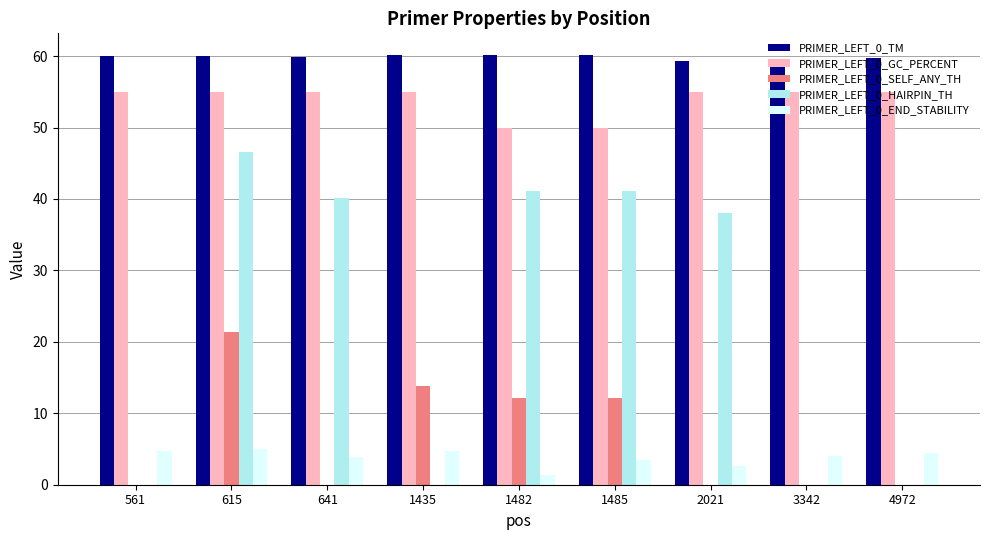

What is the maximum value for PRIMER_LEFT_0_SELF_ANY_TH?

21.3